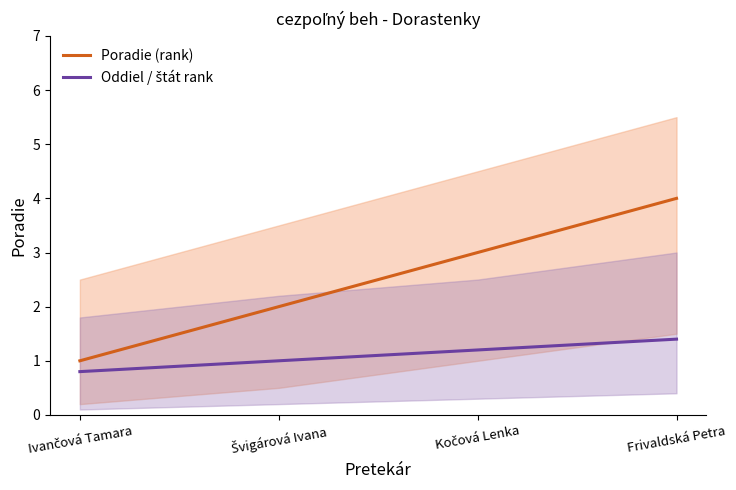

What is the label of the 3rd point from the left?

Kočová Lenka